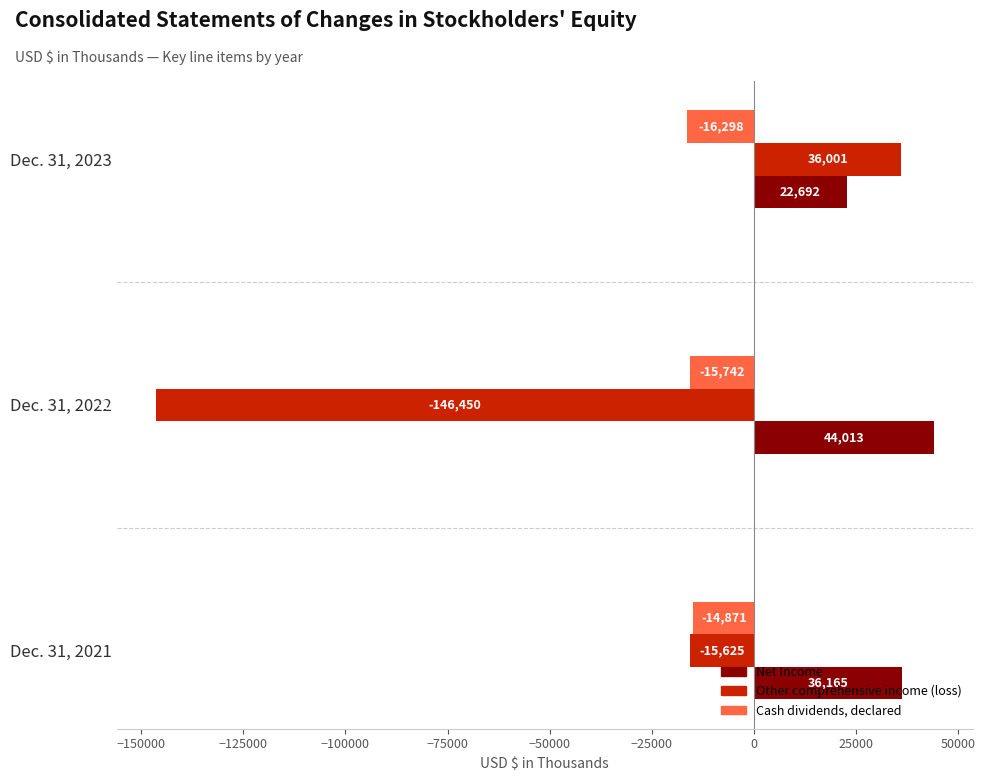

What is the sum of all Cash dividends, declared values?

-46911